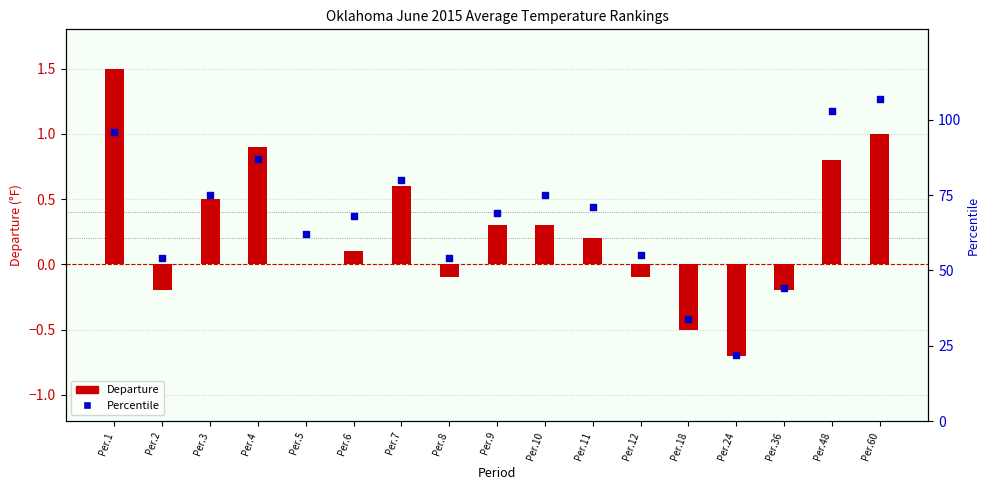

What is the total value across all series at Per.7?

80.6